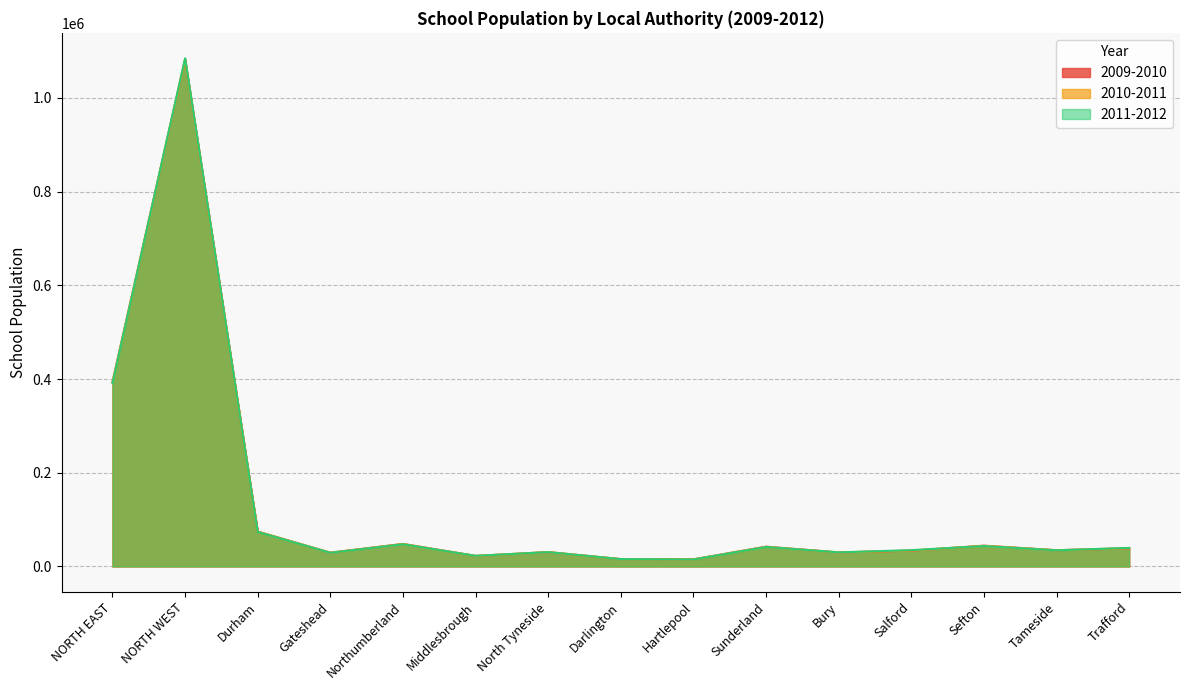

Is it true that 2010-2011 equals 22488 at Middlesbrough?

True